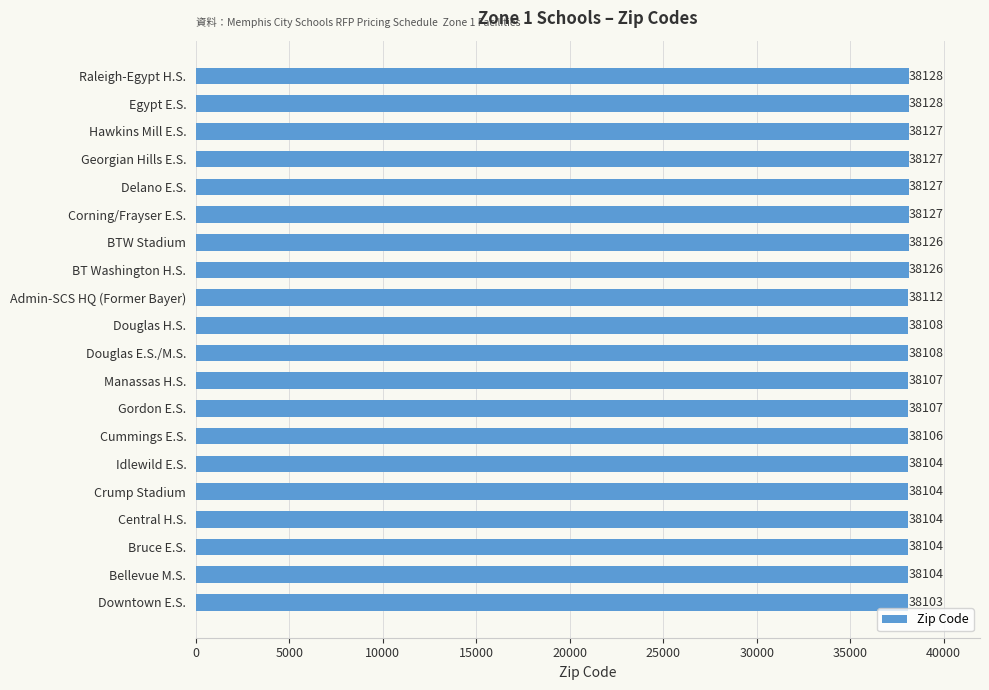

Read the value at Egypt E.S..

38128